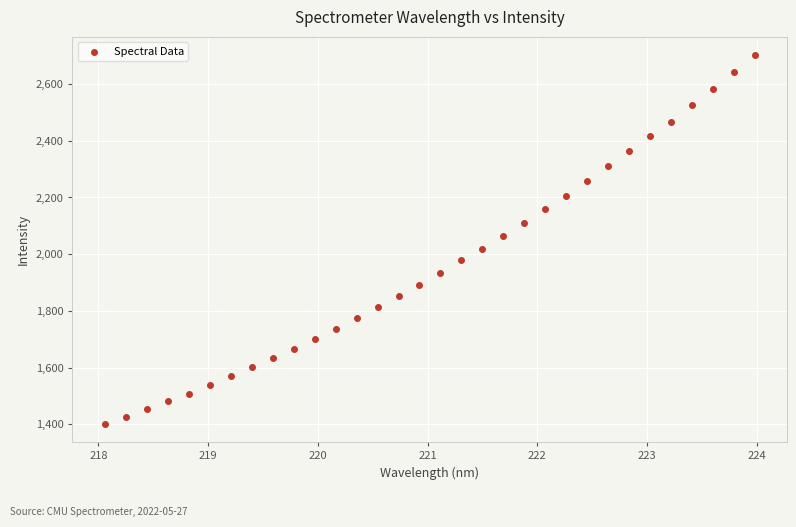

What is the range of Y values (max minus min)?

1299.2